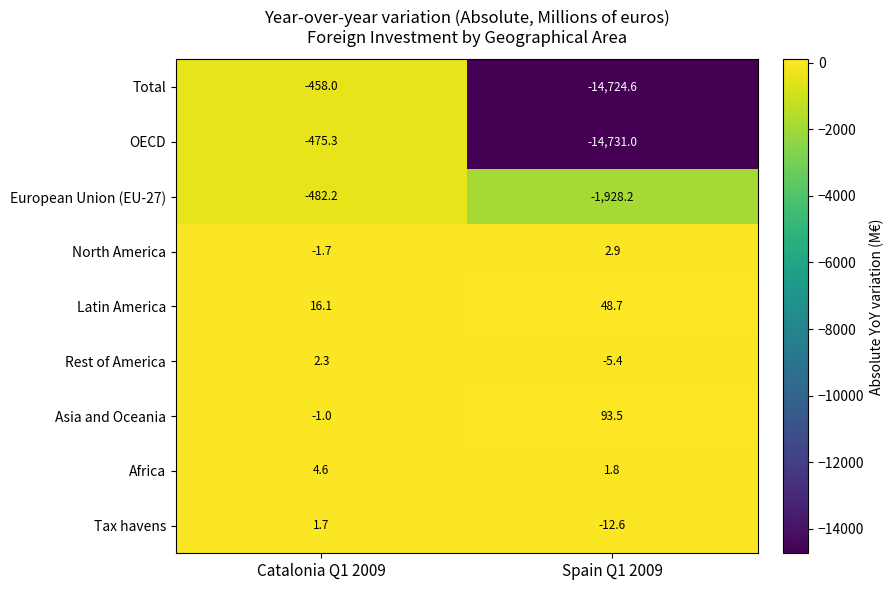

What is the sum of the Rest of America values at Catalonia Q1 2009 and Spain Q1 2009?

-3.1